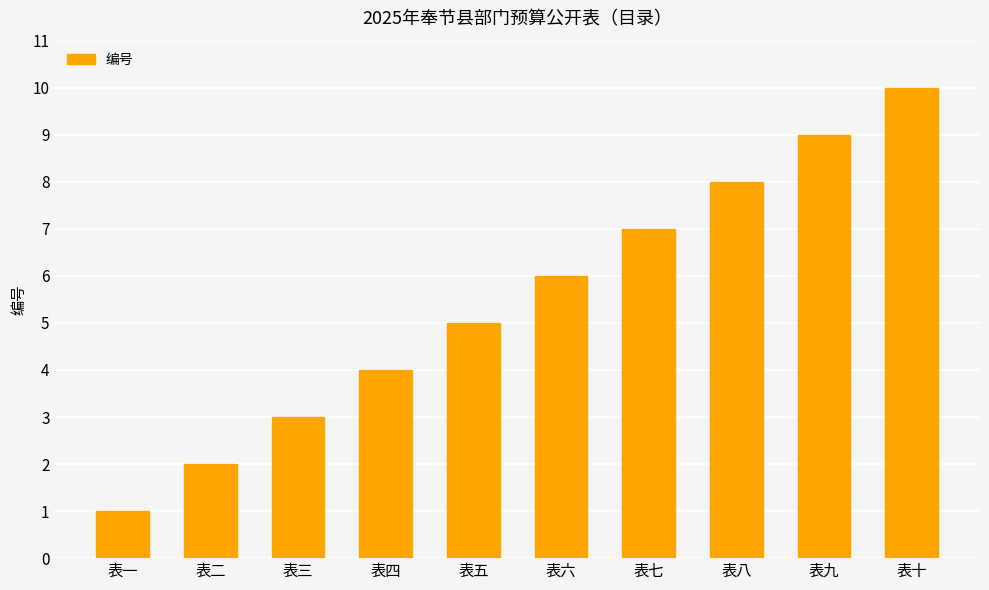

List the labels in order of value, largest first.

表十, 表九, 表八, 表七, 表六, 表五, 表四, 表三, 表二, 表一